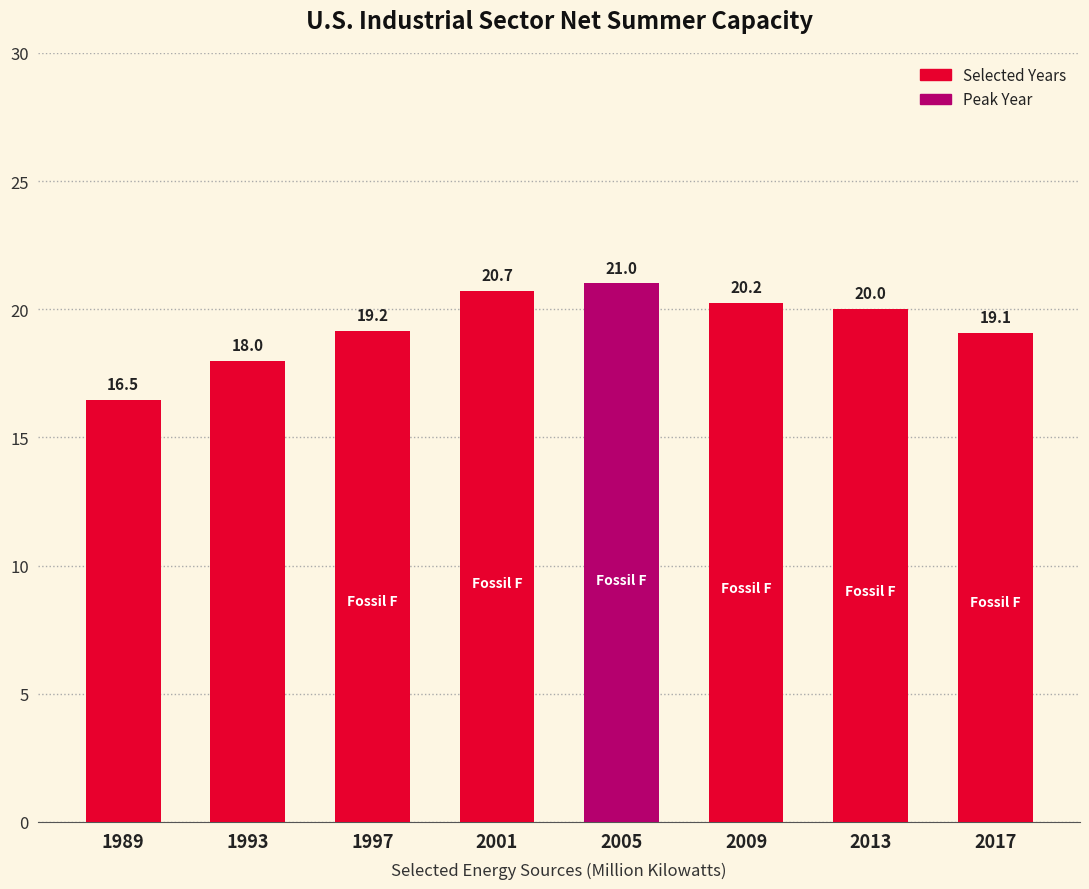

What is the value of the 4th bar from the left?

20.7